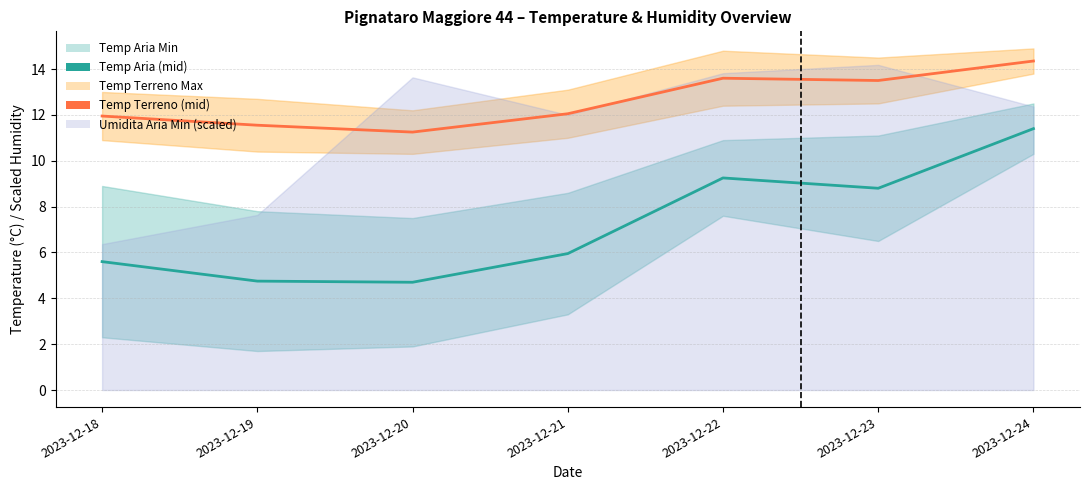

What is the maximum value shown in the chart?

14.4